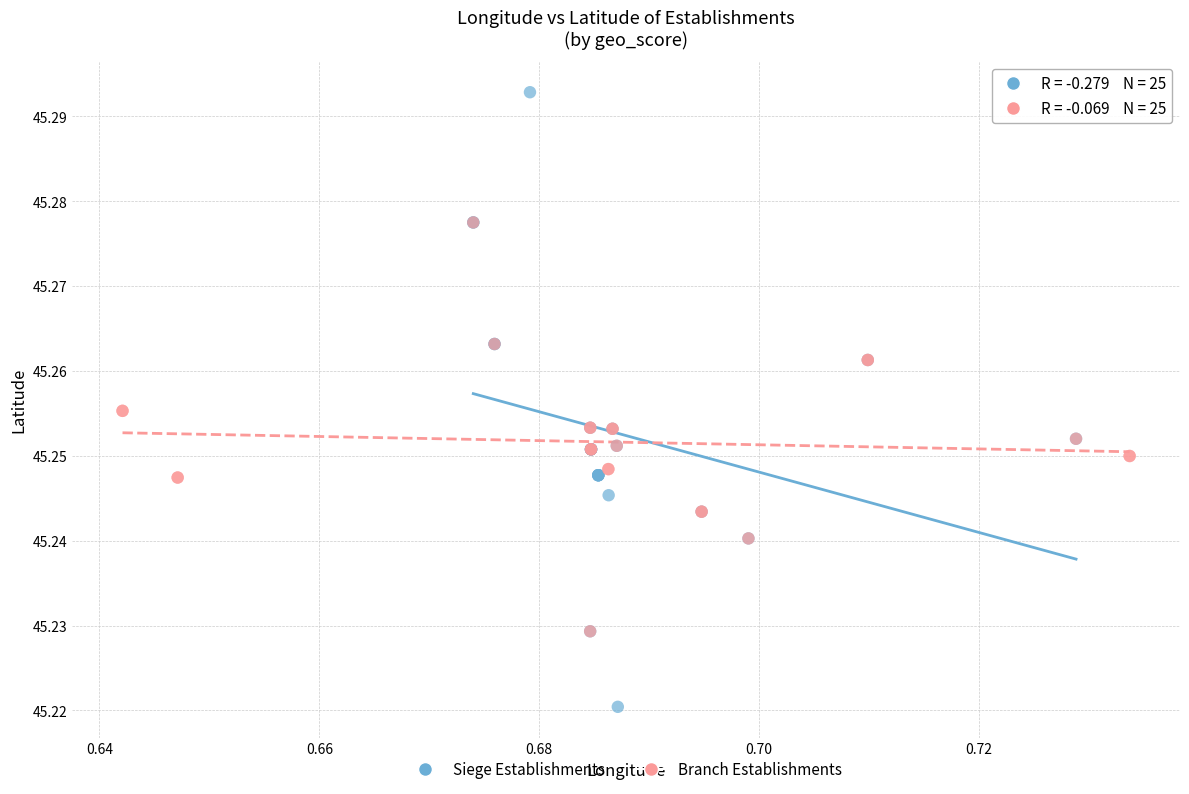

Which series has the widest spread of Y values?

Siege Establishments